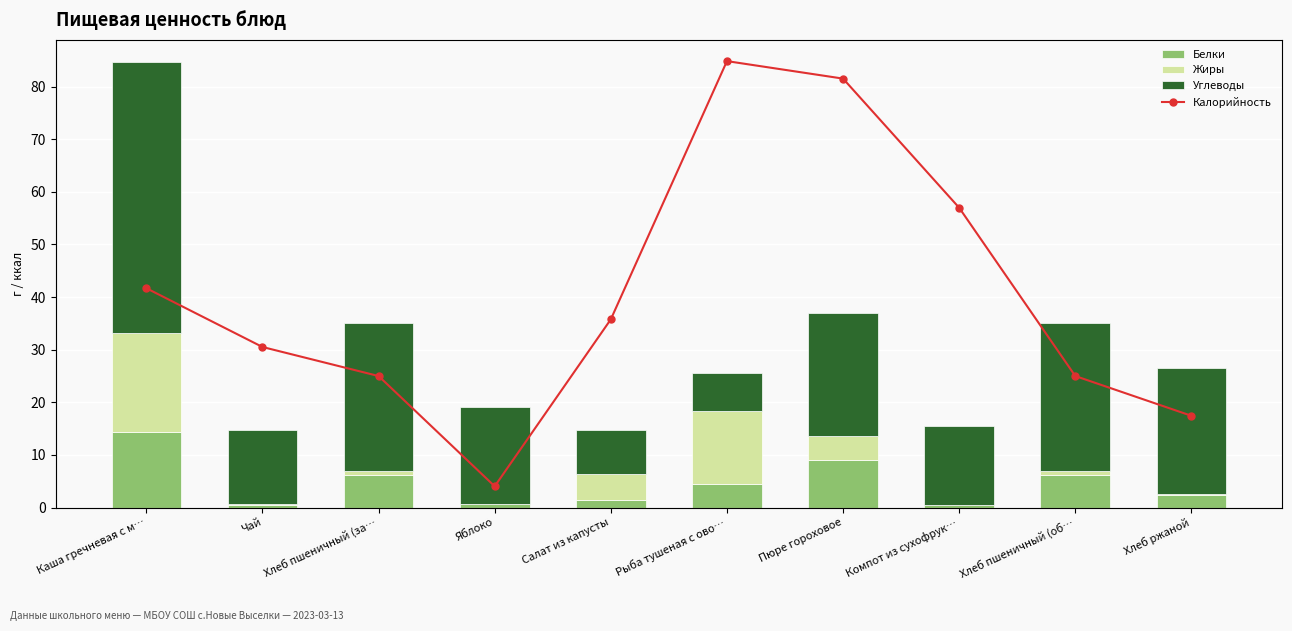

What is the label of the 5th bar from the left?

Салат из капусты